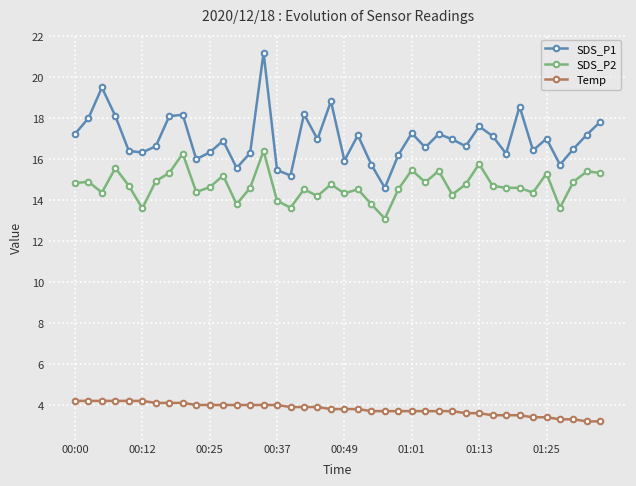

True or false: SDS_P1 has more than 2 points higher than both neighbors.

True